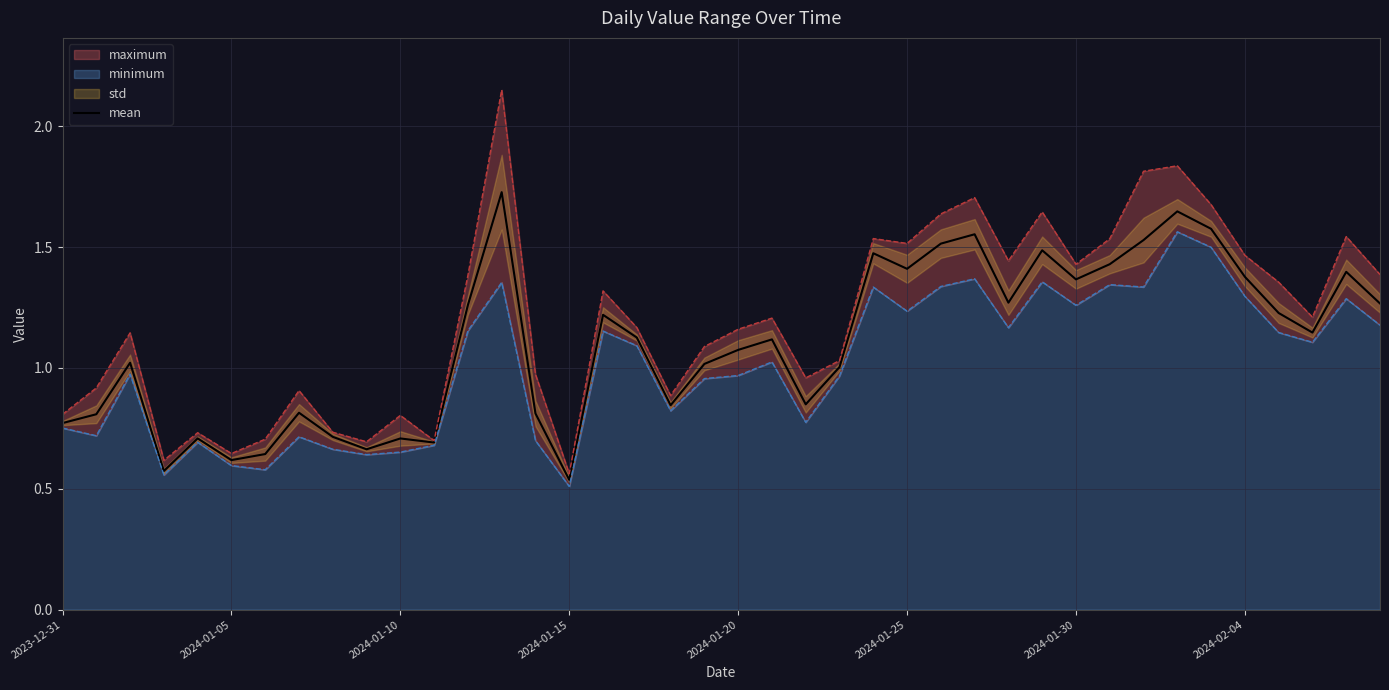

How many interior local valleys (lower than both neighbors) does the data have?

11